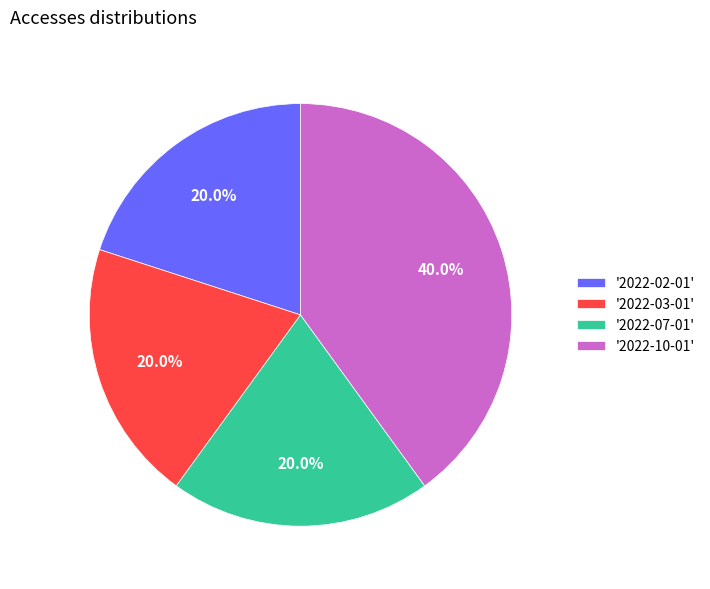

How much of the chart is everything except '2022-03-01'?

80.0%